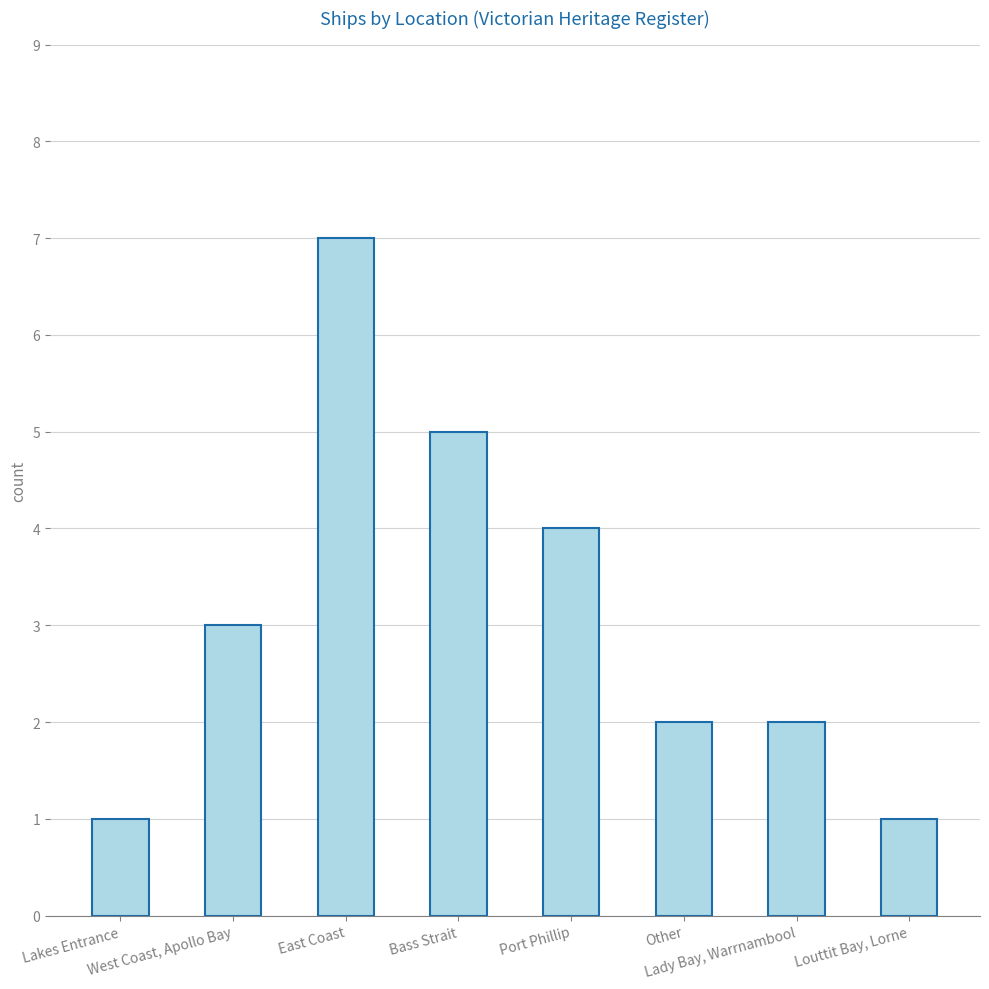

Are the bars horizontal?

No